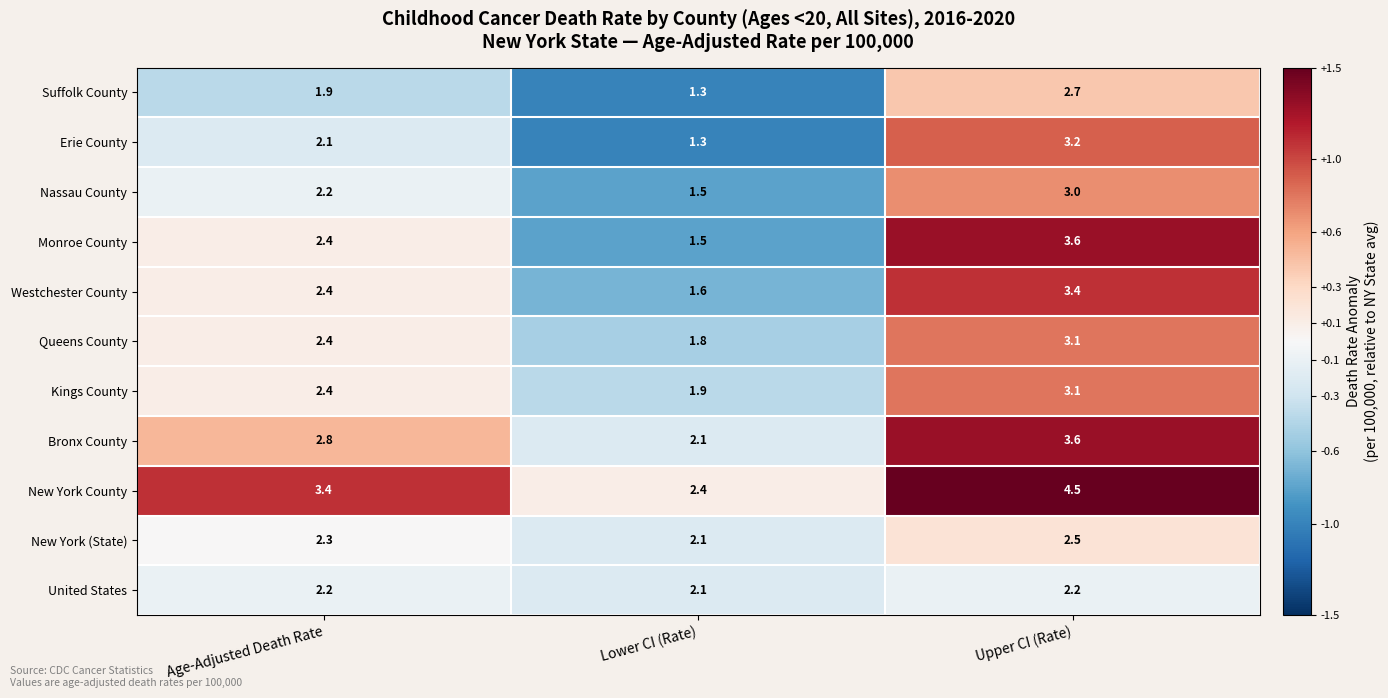

What is the minimum value shown in the chart?

1.3